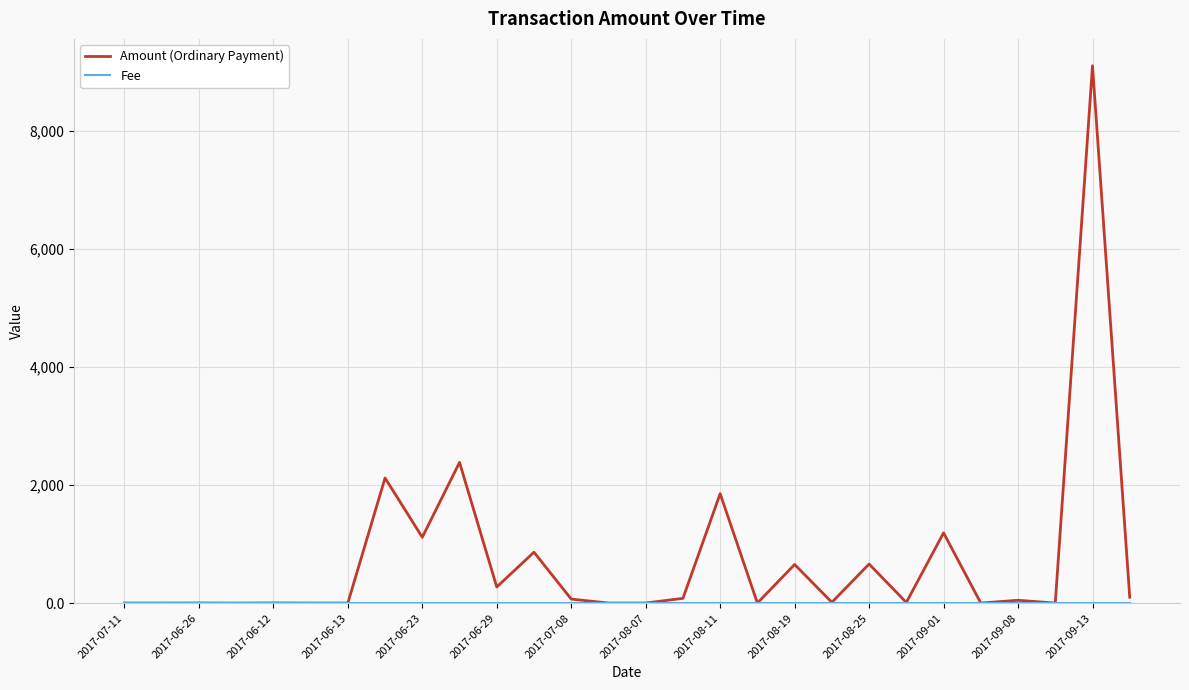

Which series has the widest spread of values?

Amount (Ordinary Payment)